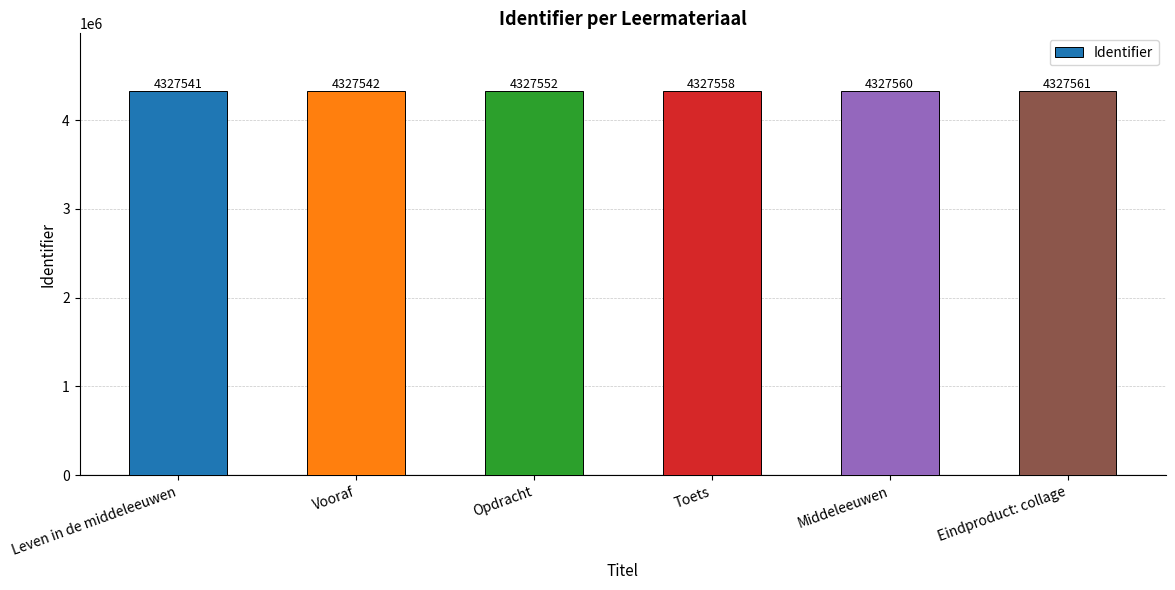

What is the sum of all values?

25965314